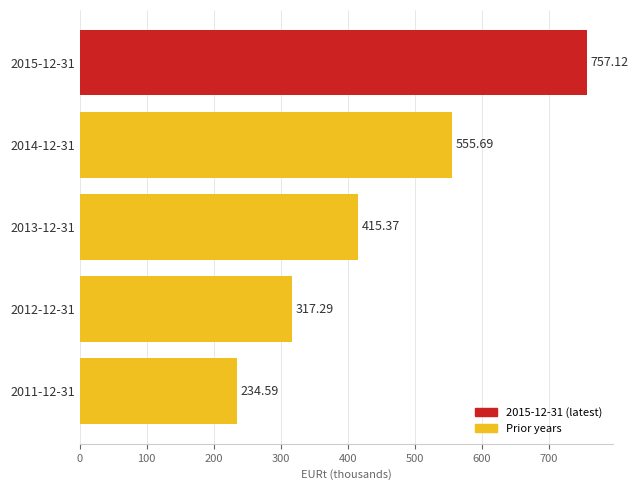

Are the bars horizontal?

Yes